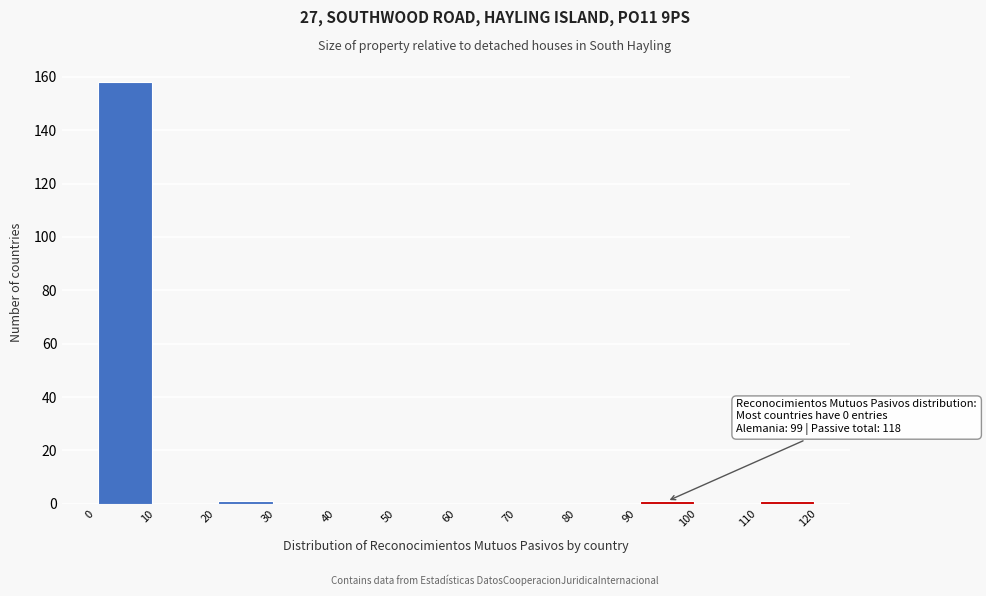

Over which range of the x-axis is the bar tallest?

0 to 10